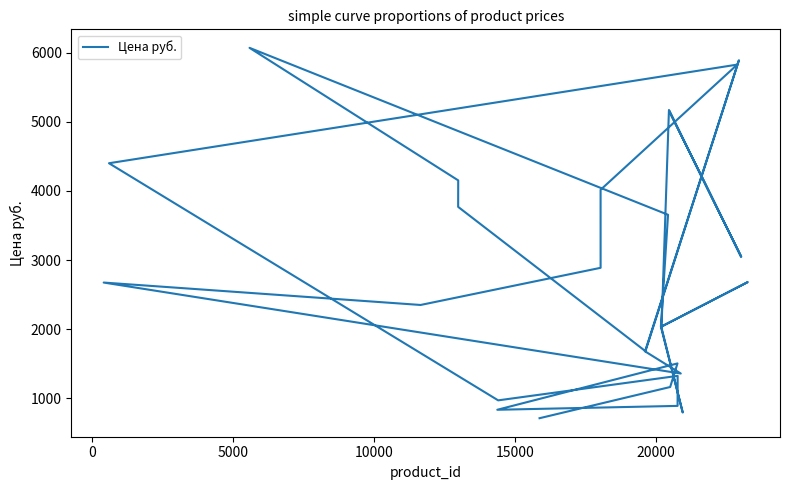

Does the chart display data point markers on the line(s)?

No